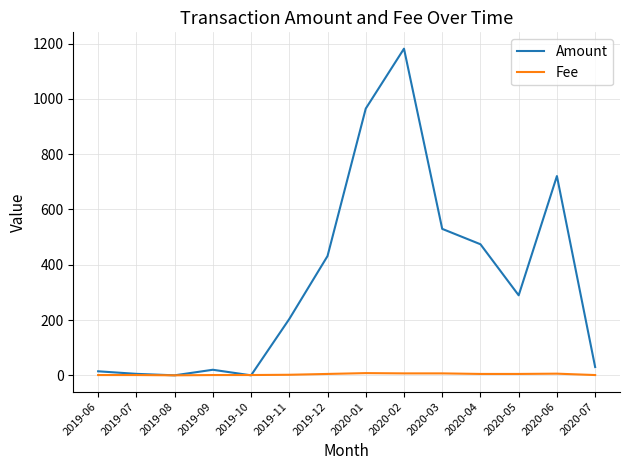

At which category is the sum across all series the highest?

2020-02